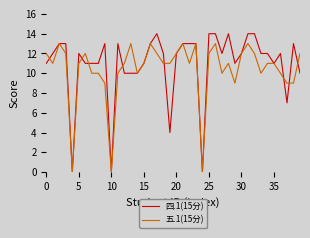

Which series has the widest spread of values?

四.1(15分)